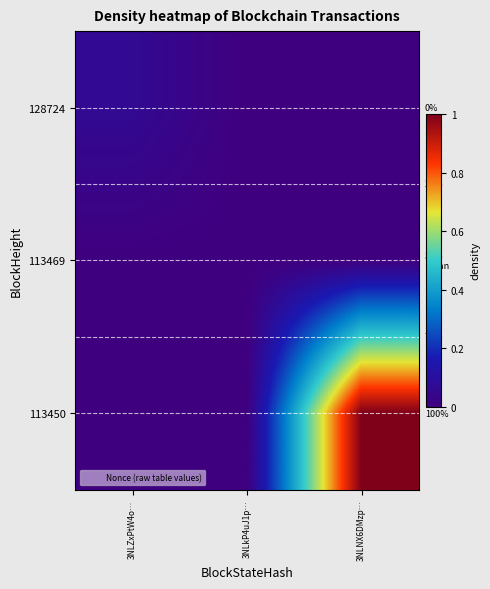

The value of 128724 at 3NLZxPtW4o… is 0.1. True or false?

True